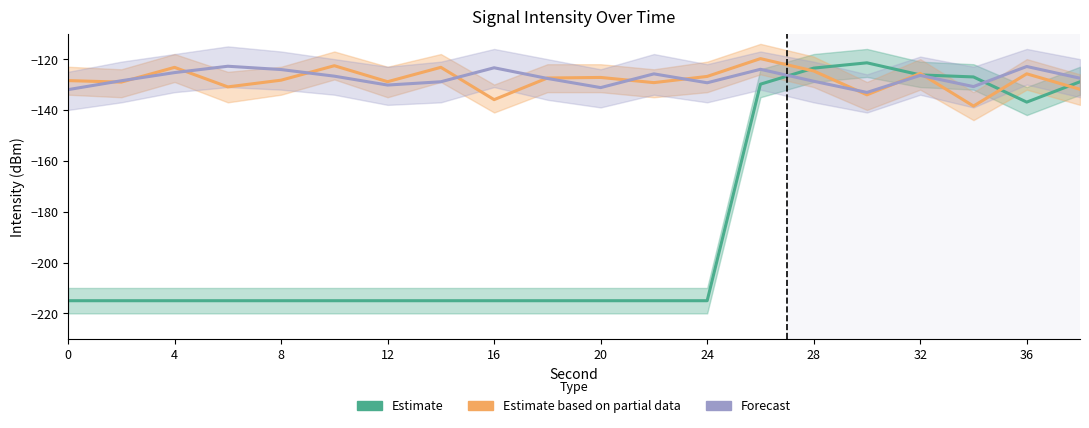

The Estimate based on partial data series shows -131.9 at 19. True or false?

True